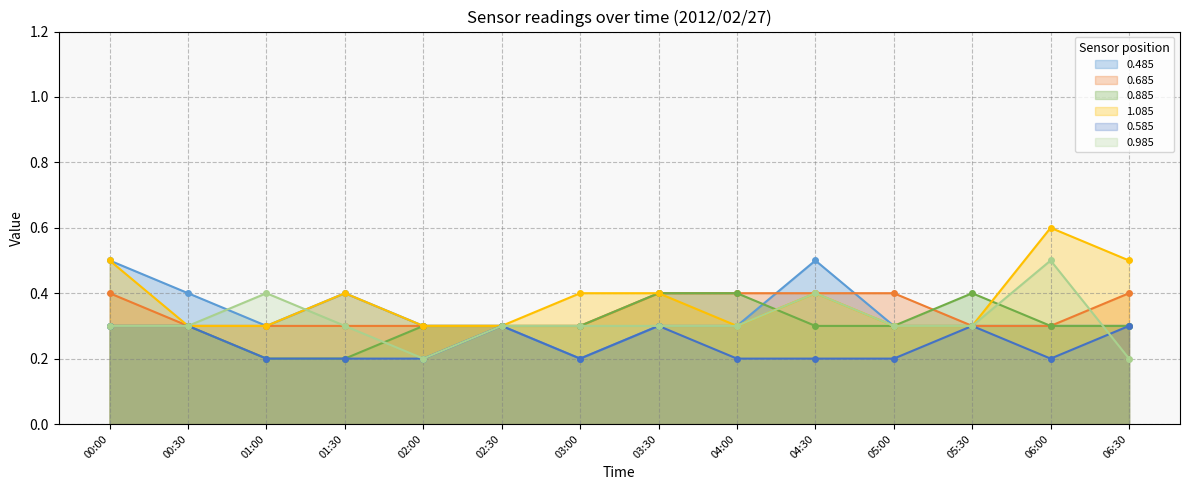

Which category has the highest value across all series?

06:00